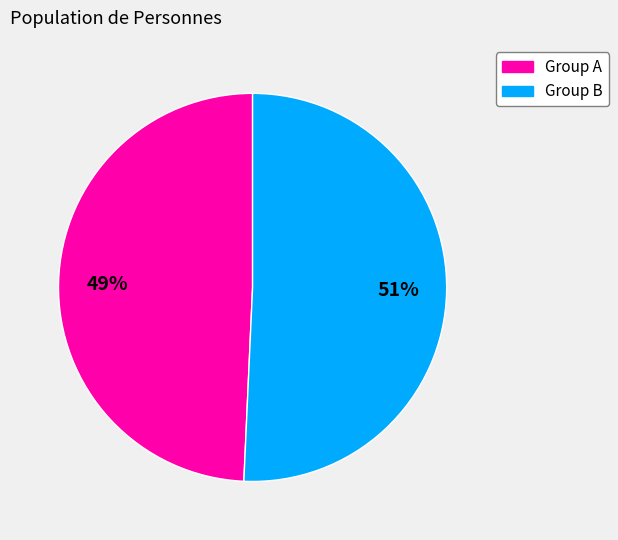

How many slices are in this pie chart?

2